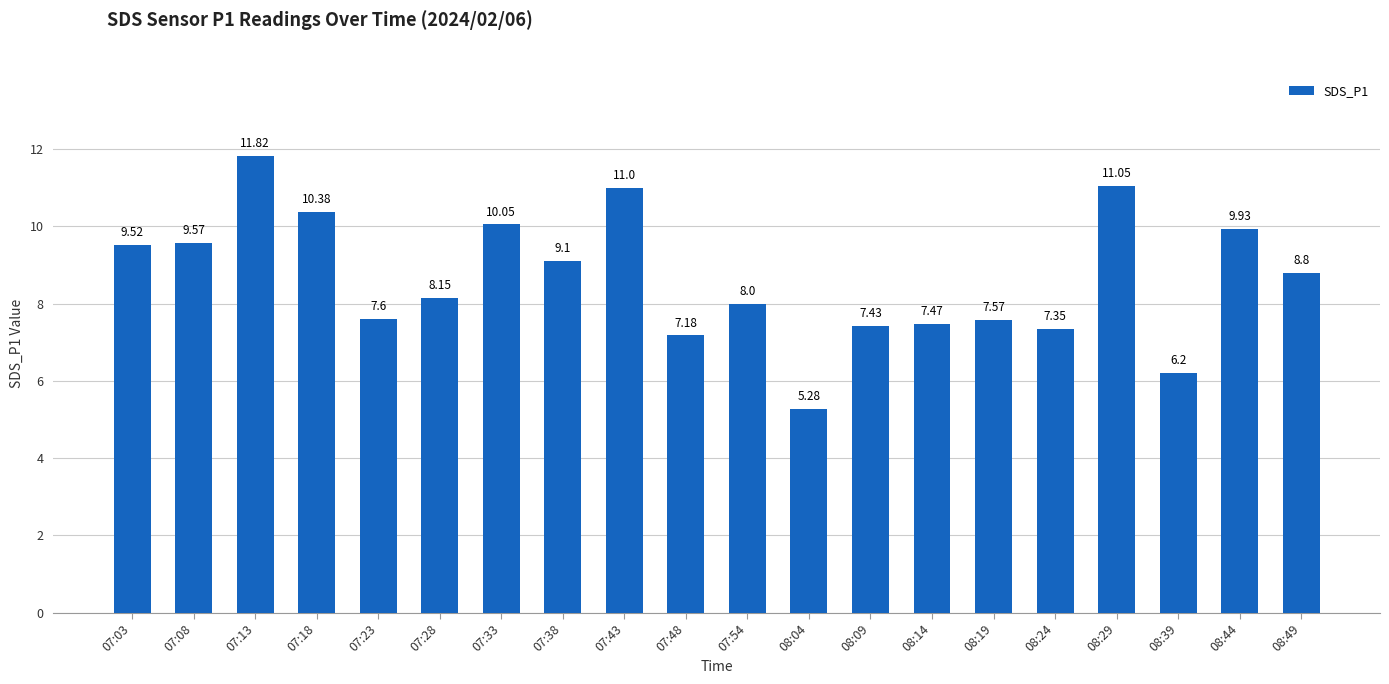

How many bars are there in total?

20